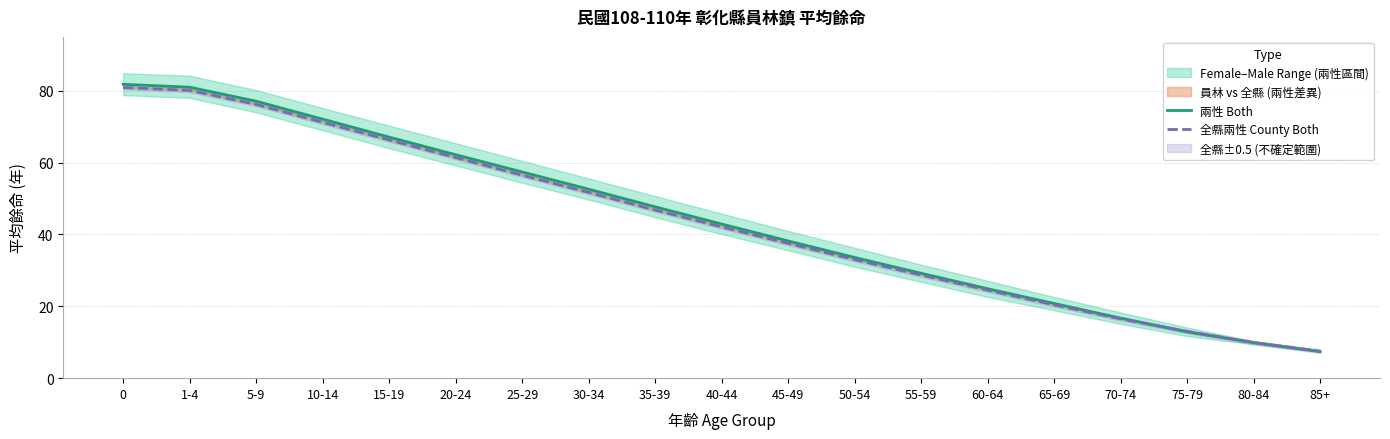

Reading left to right, transcribe all the data shown in this chart.

兩性 Both: 81.8	81.0	77.1	72.1	67.1	62.2	57.4	52.6	47.7	42.9	38.2	33.6	29.2	24.9	20.8	16.7	12.9	9.9	7.4
全縣兩性 County Both: 80.9	80.1	76.2	71.2	66.3	61.4	56.5	51.7	46.8	42.1	37.5	33.0	28.7	24.5	20.4	16.5	13.0	9.9	7.5